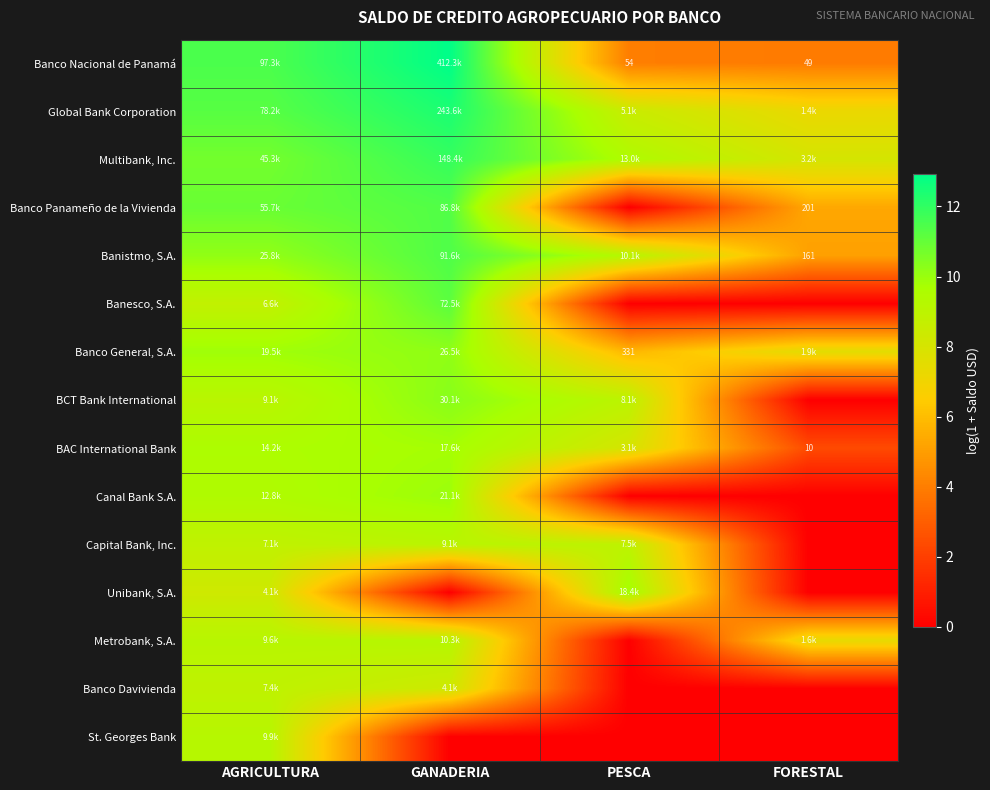

What is the approximate value of Banco Nacional de Panamá at AGRICULTURA?

11.5